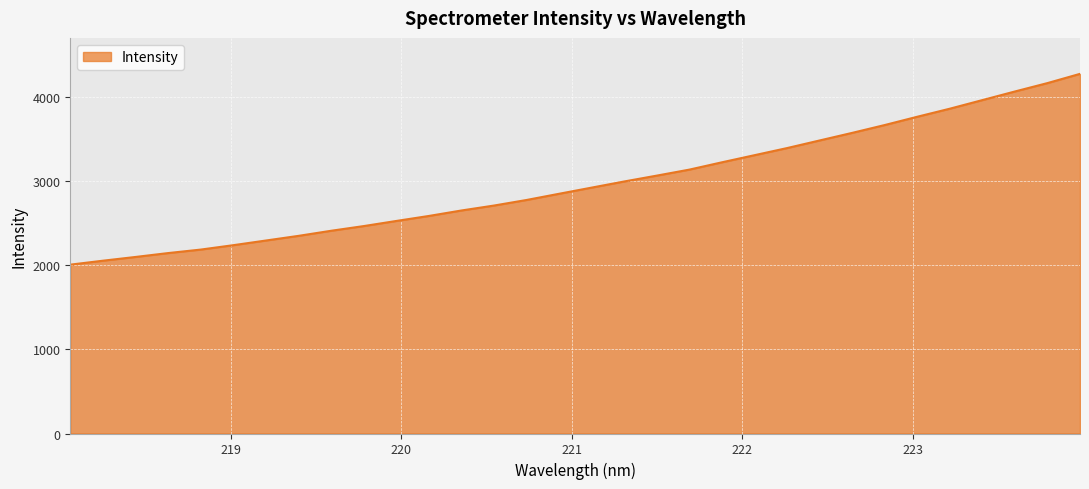

Does the chart have visible grid lines?

Yes